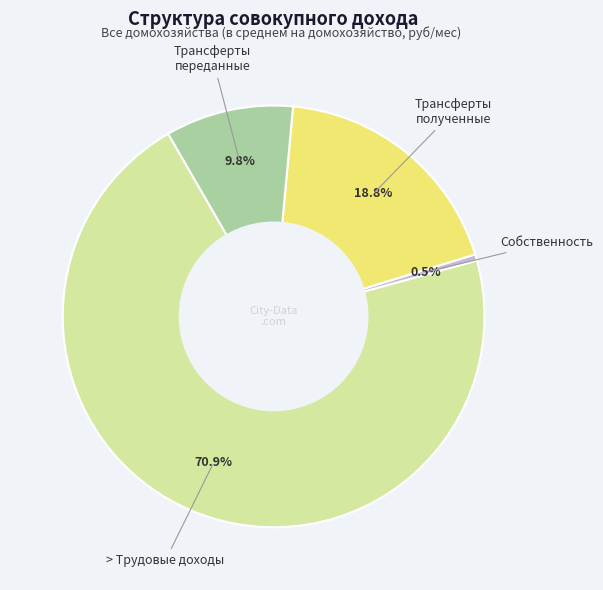

Is there a majority slice in this chart?

Yes